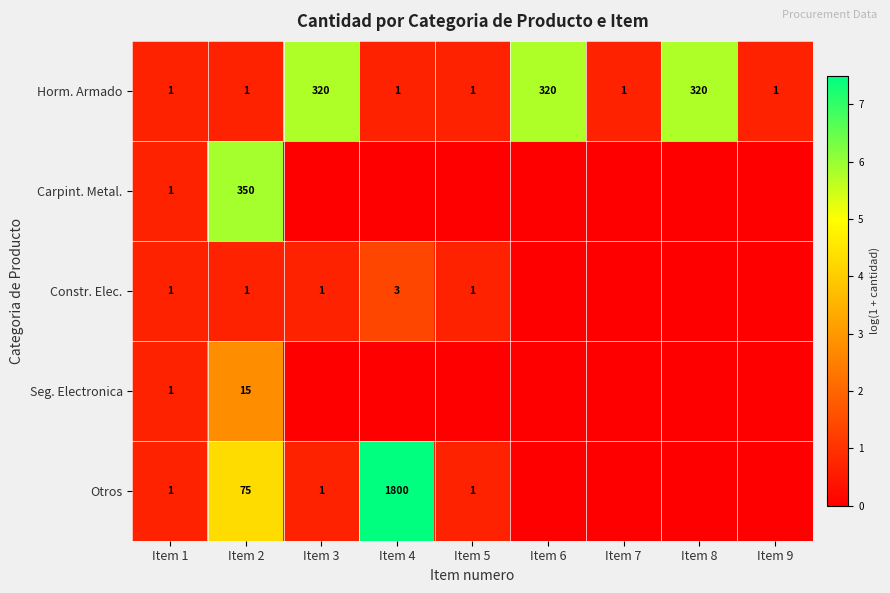

What is the spread (max minus min) of values at Item 2?

349